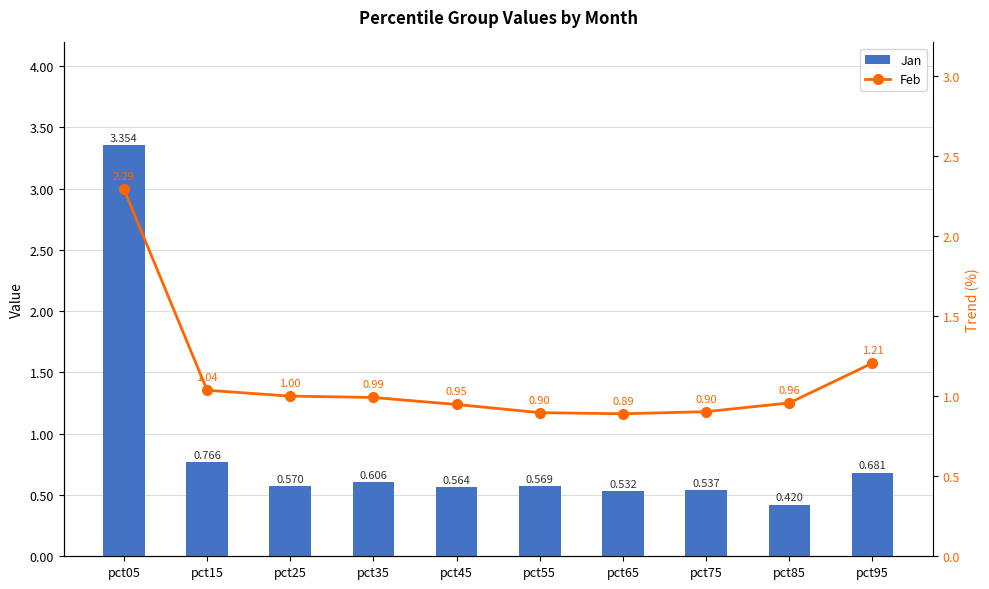

What is the value of the Feb bar at the 3rd from the left?

1.0